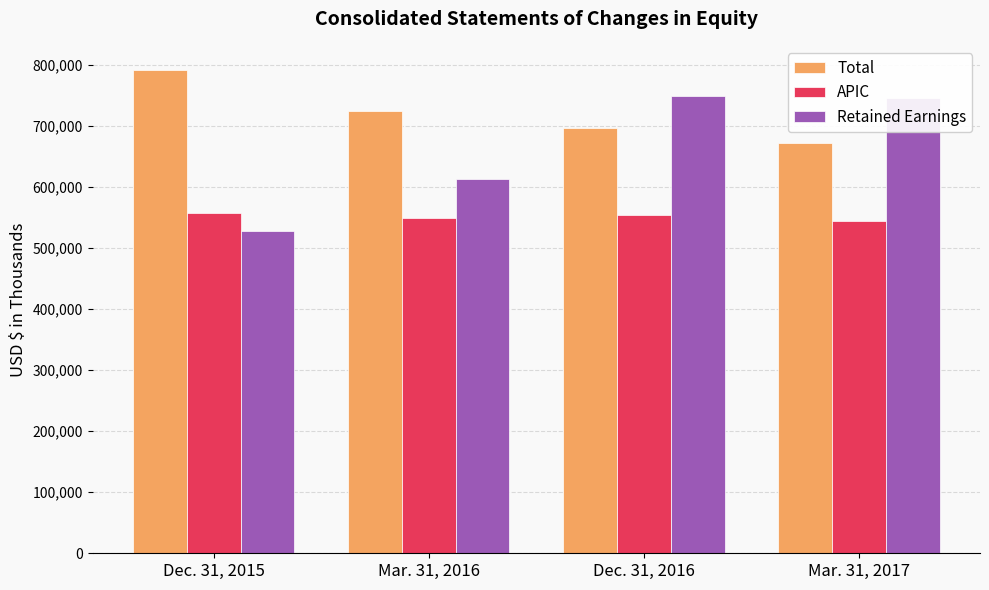

At which label does Retained Earnings reach its minimum?

Dec. 31, 2015